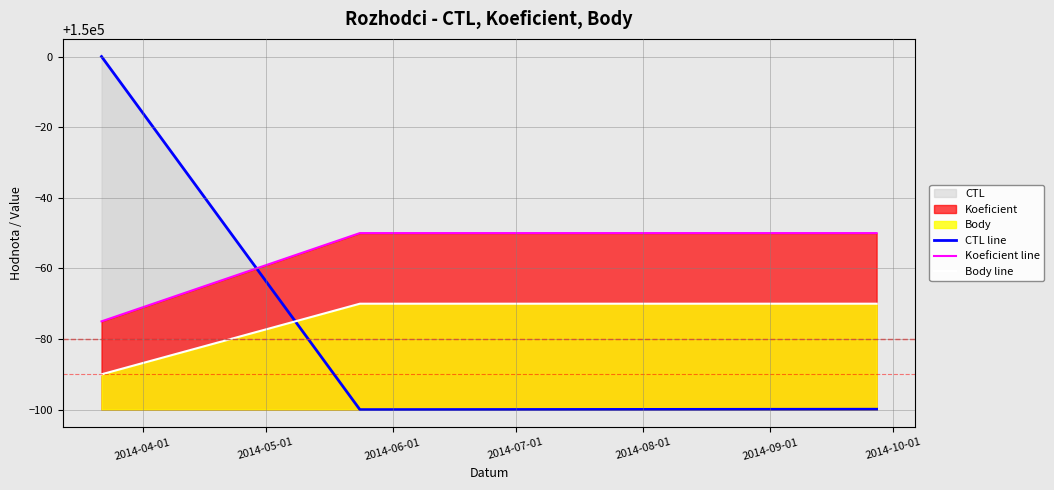

Which series has the largest total across all categories?

Koeficient line